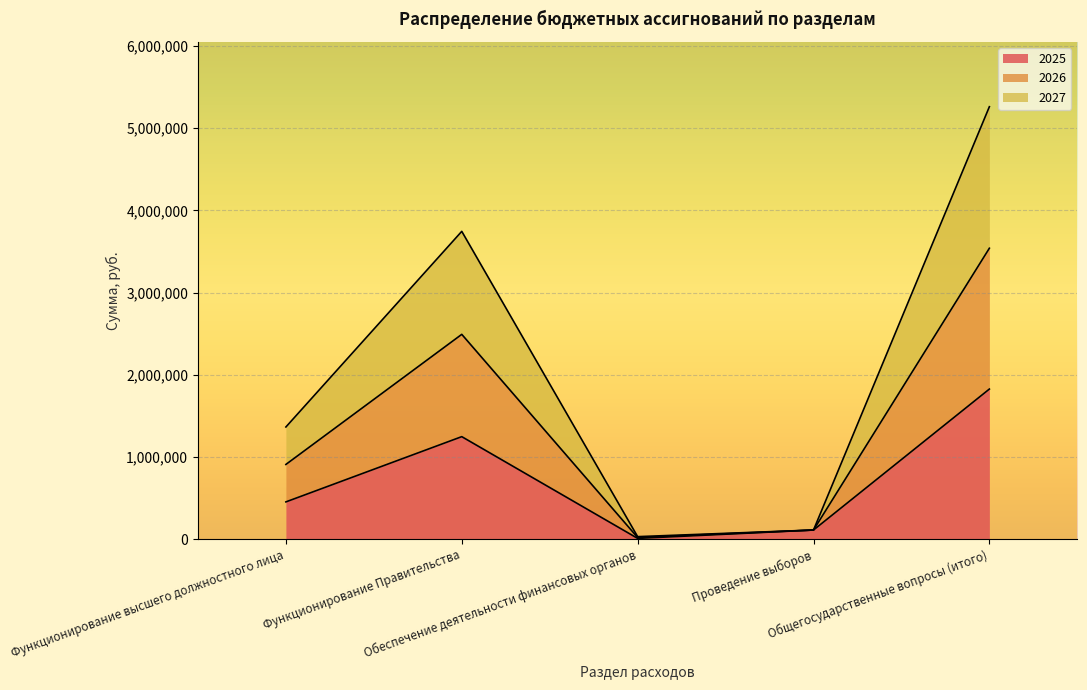

What position from the right is Общегосударственные вопросы (итого)?

1